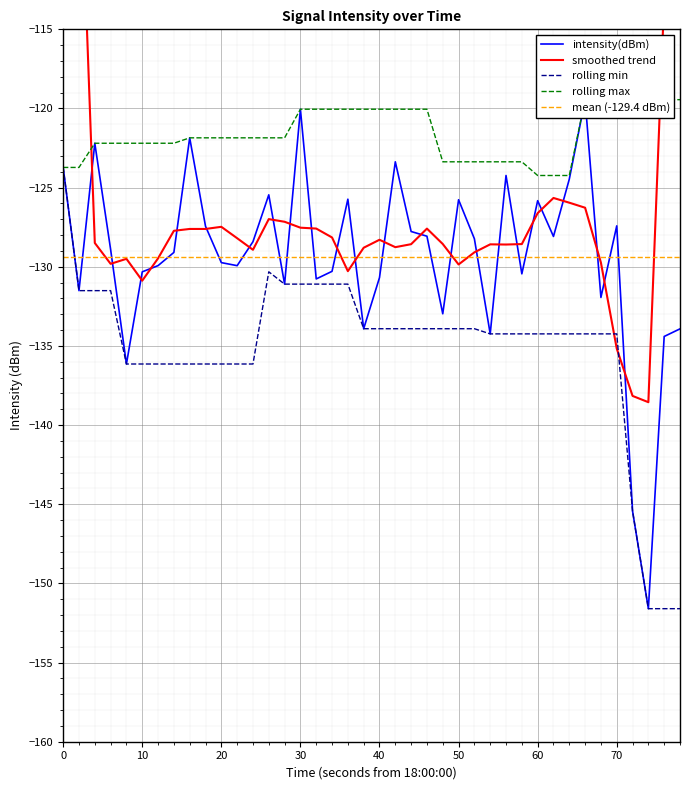

What is the highest value of the rolling min series?

-123.7